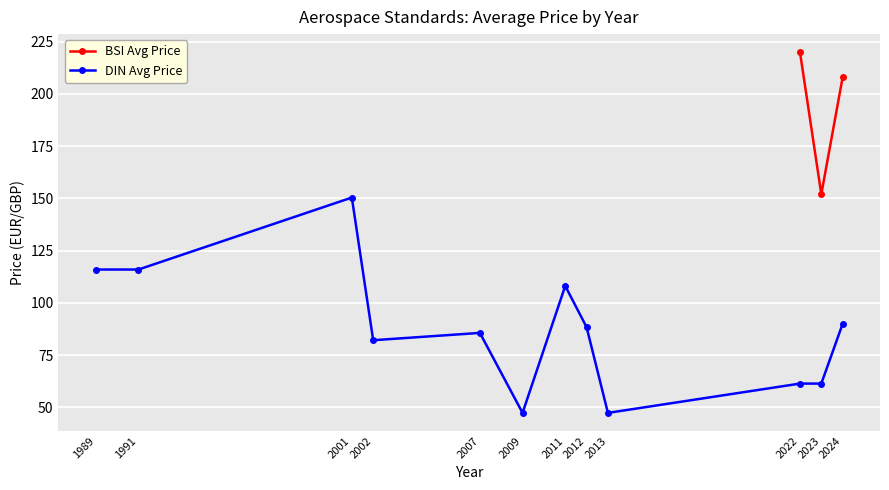

What is the total value across all series at 2024?

298.0